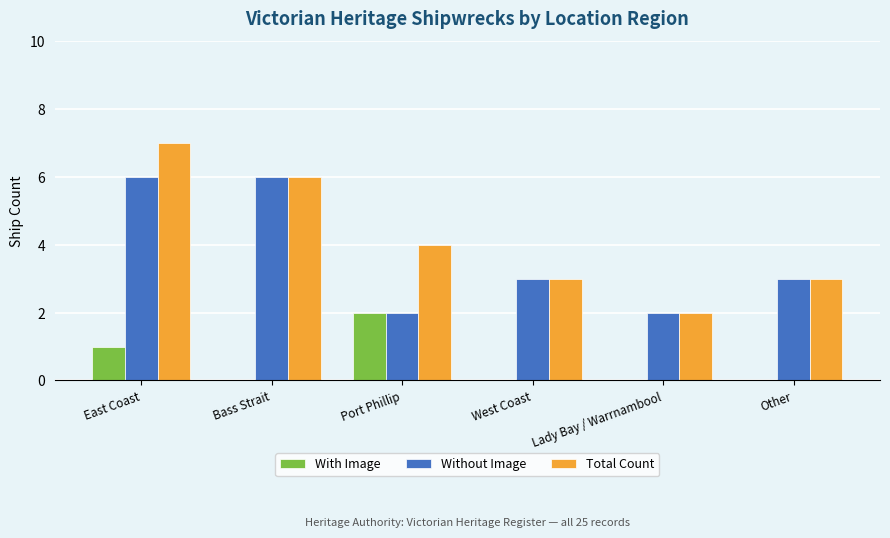

Reading right to left, what are all the values shown in this chart?

With Image: 0	0	0	2	0	1
Without Image: 3	2	3	2	6	6
Total Count: 3	2	3	4	6	7